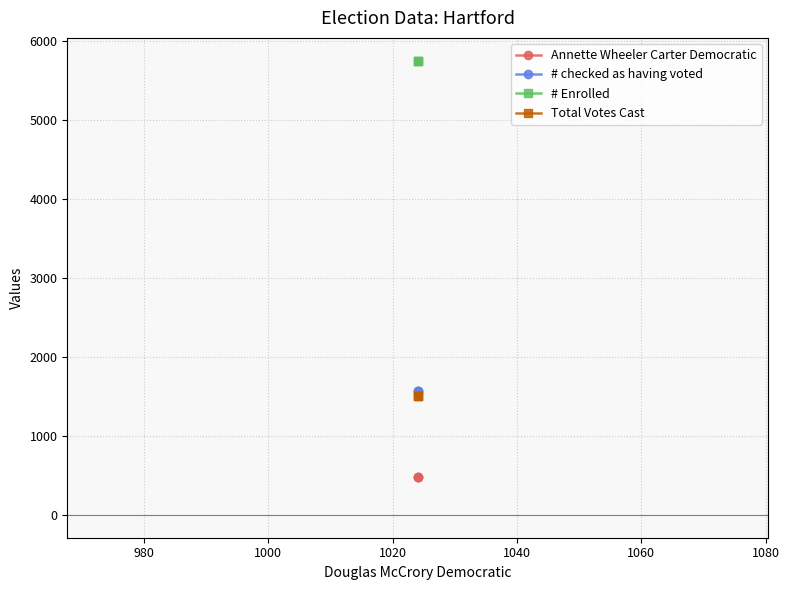

Rank the series by their maximum value, from lowest to highest.

Annette Wheeler Carter Democratic, Total Votes Cast, # checked as having voted, # Enrolled